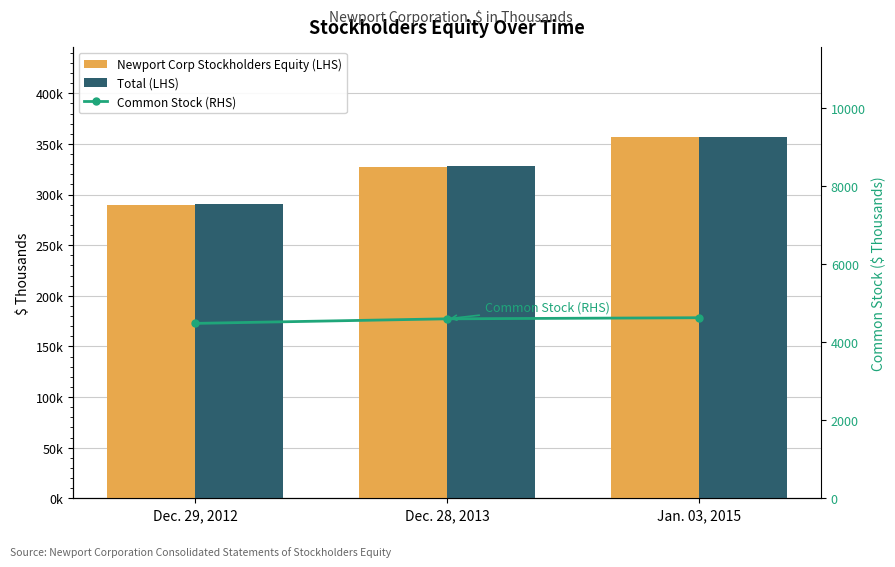

Which series changed the most between Dec. 29, 2012 and Dec. 28, 2013?

Total (LHS)